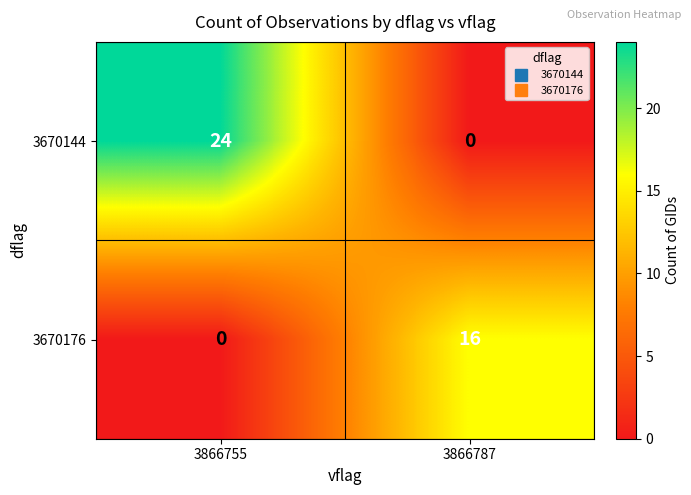

The value of 3670144 at 3866787 is 0. True or false?

True